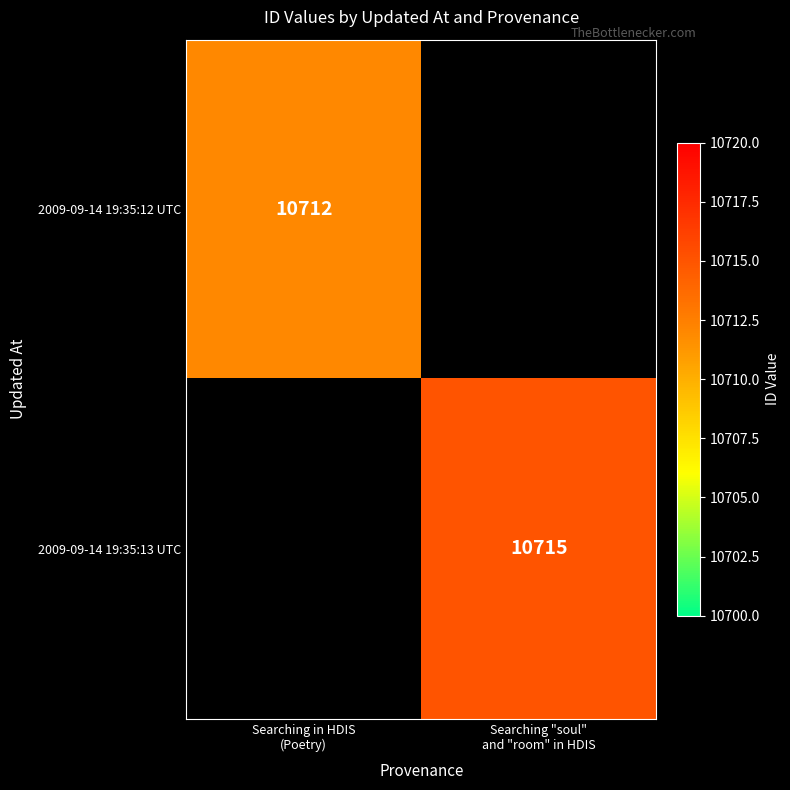

At which category does the chart reach its peak across all series?

Searching "soul"
and "room" in HDIS